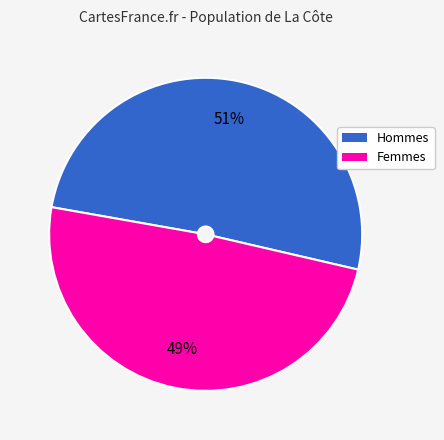

Does any single category account for the majority?

Yes